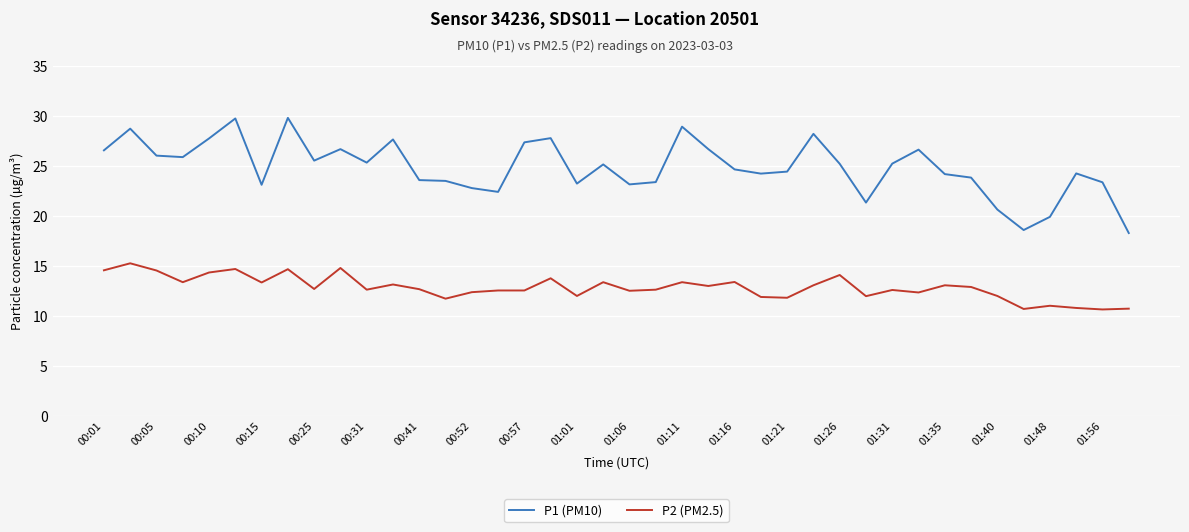

Which series has the widest spread of values?

P1 (PM10)